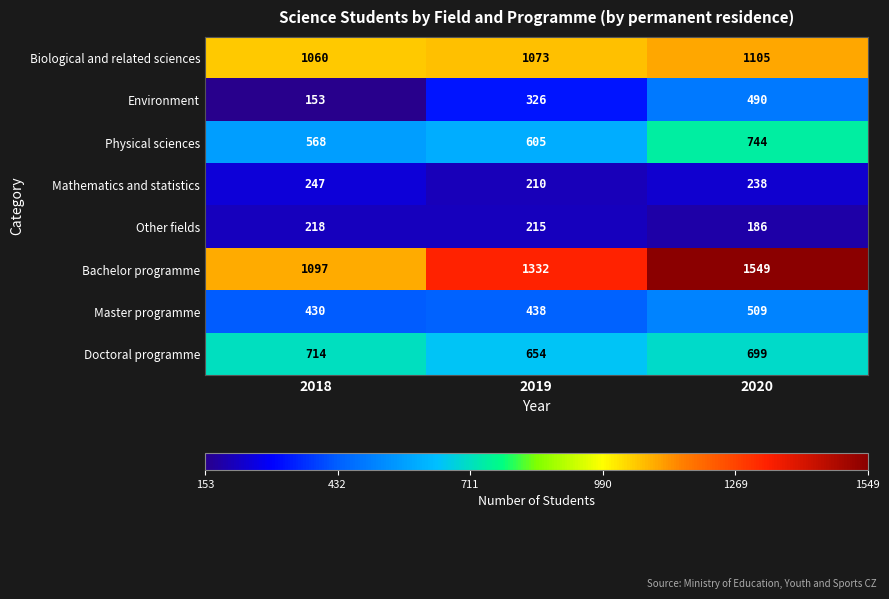

Reading left to right, list all the values displayed in this chart.

Biological and related sciences: 1060	1073	1105
Environment: 153	326	490
Physical sciences: 568	605	744
Mathematics and statistics: 247	210	238
Other fields: 218	215	186
Bachelor programme: 1097	1332	1549
Master programme: 430	438	509
Doctoral programme: 714	654	699